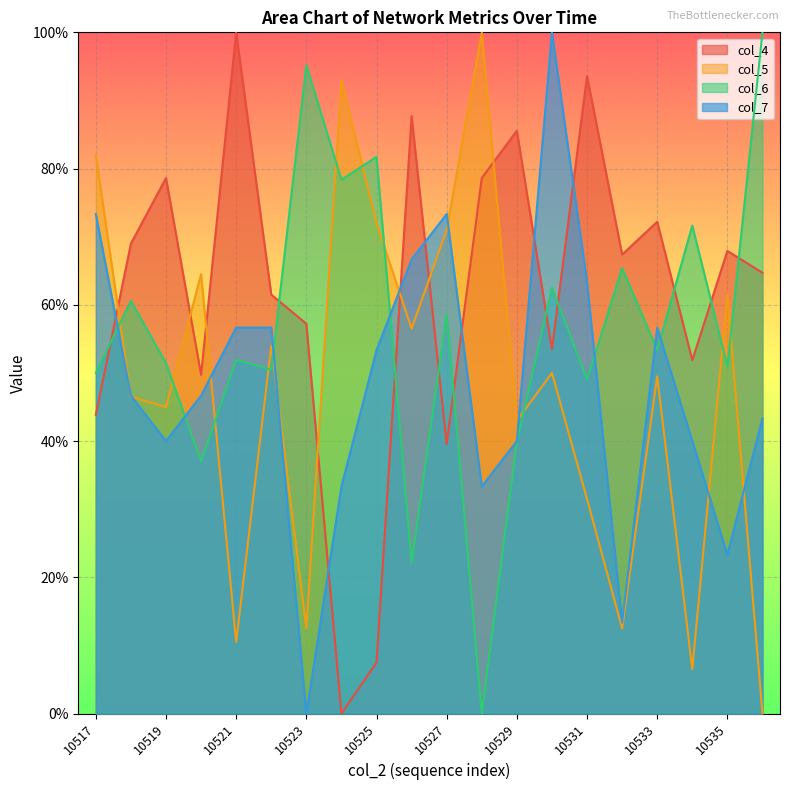

How many lines are shown in the chart?

4